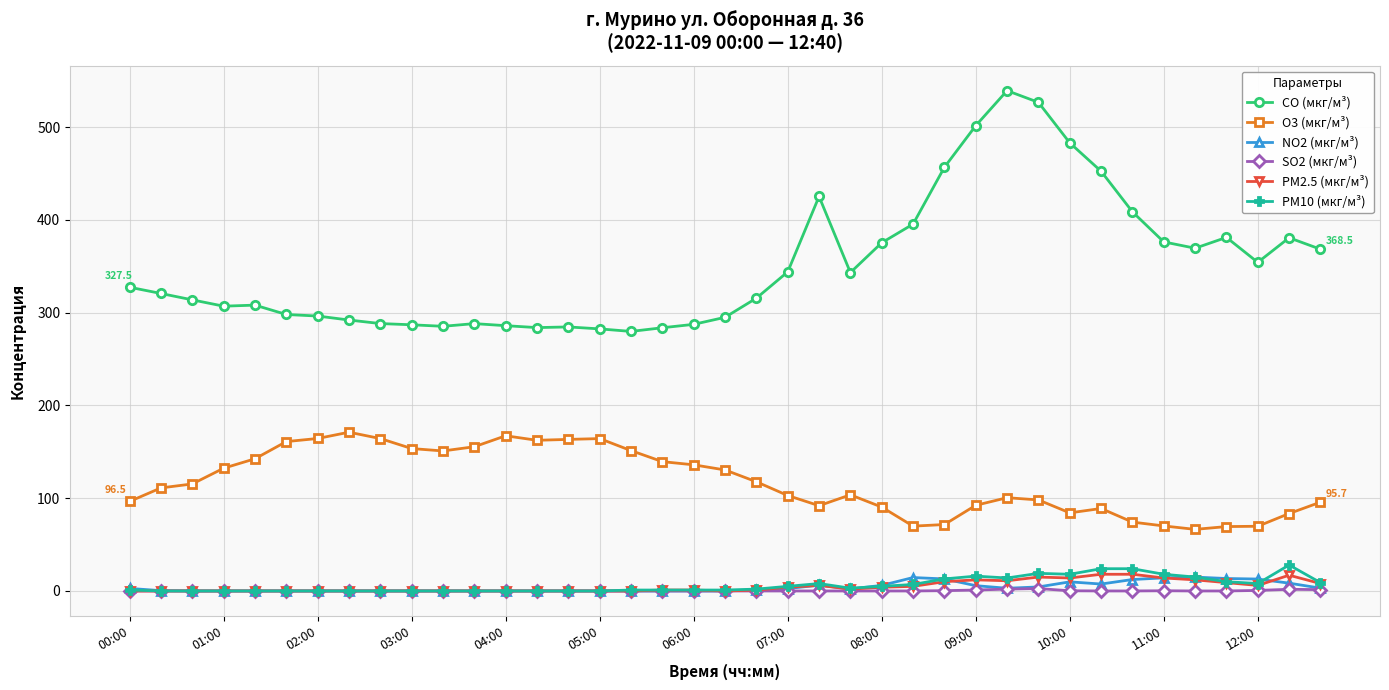

True or false: PM10 (мкг/м³) has more than 2 points higher than both neighbors.

True